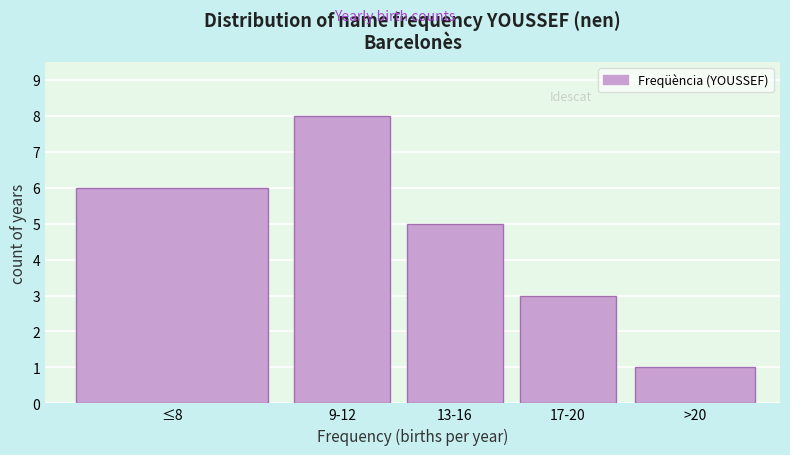

Reading left to right, list all the values displayed in this chart.

6	8	5	3	1